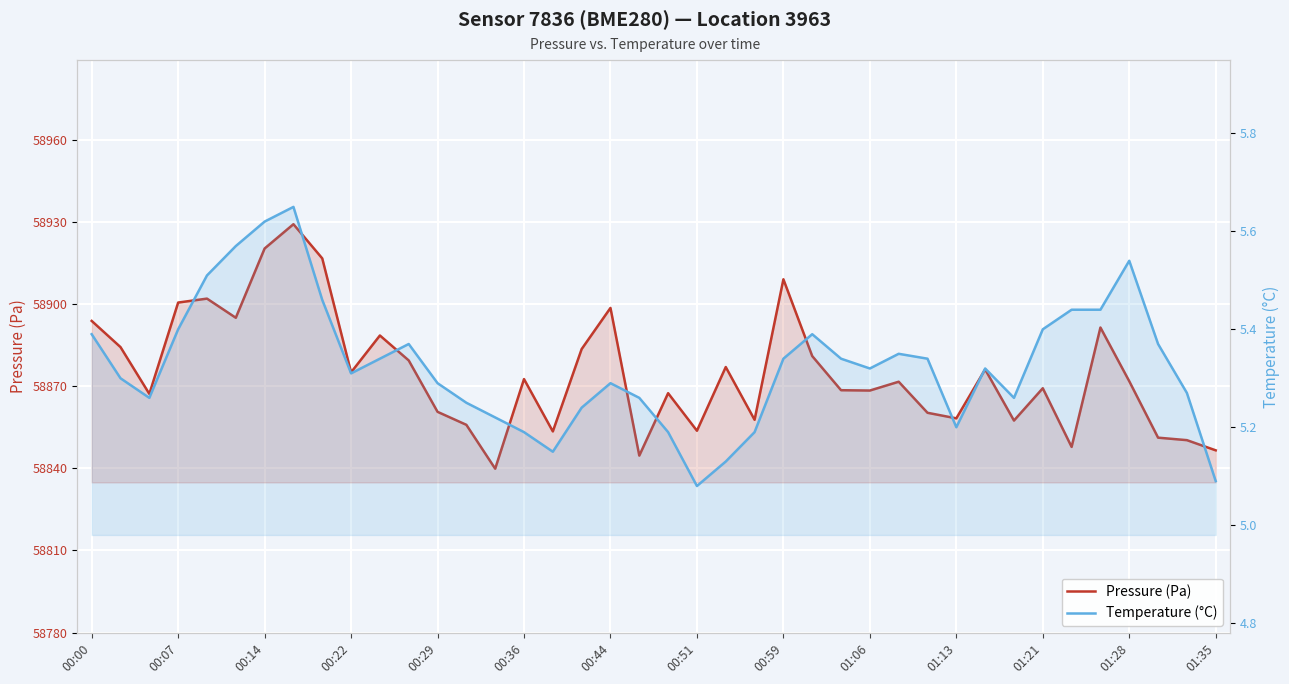

In Pressure (Pa), how many points are lower than both neighbors (excluding endpoints)?

12